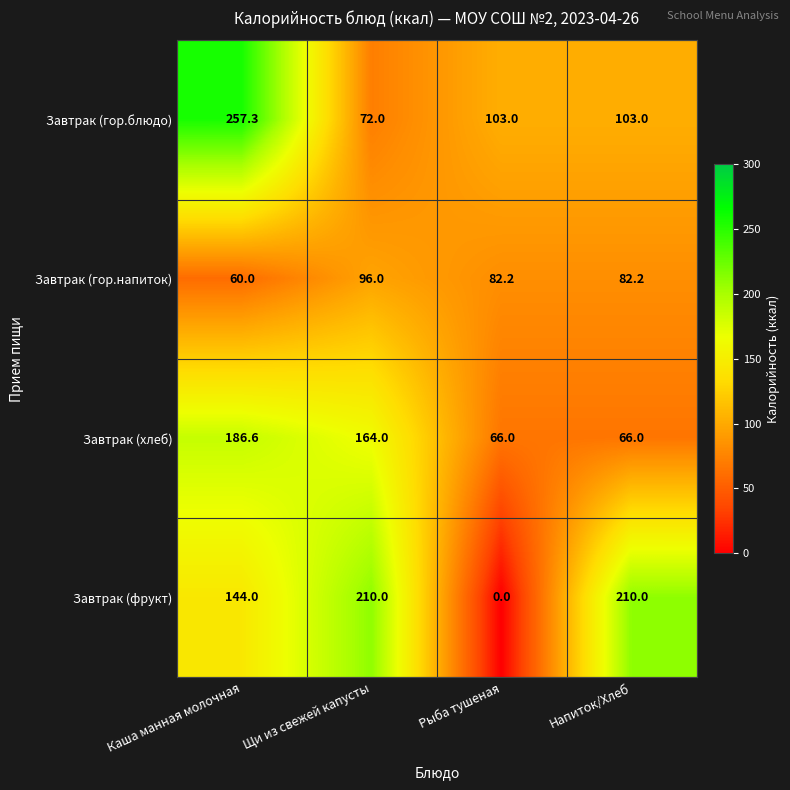

Which series has the largest range (max minus min)?

Завтрак (фрукт)